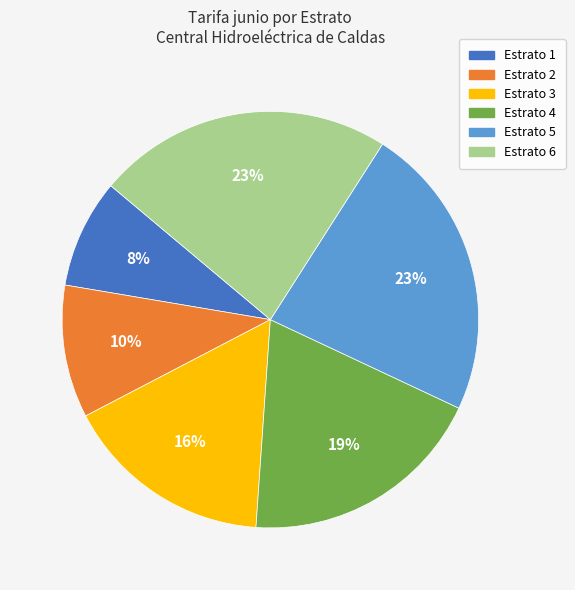

To the nearest percent, what is the average slice percentage?

17%